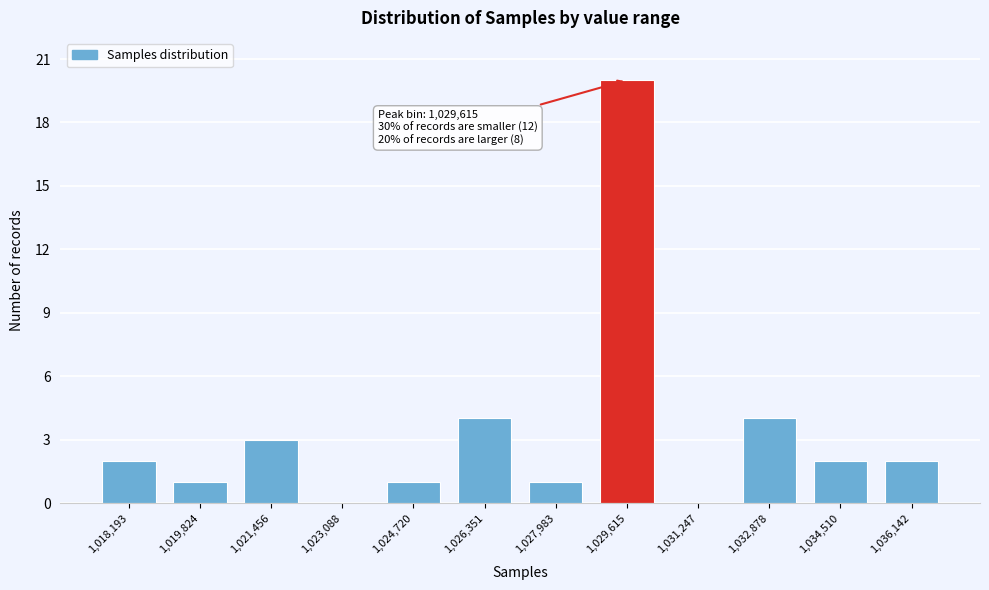

Reading right to left, extract all data points from this chart.

1,036,142=2	1,034,510=2	1,032,878=4	1,031,247=0	1,029,615=20	1,027,983=1	1,026,351=4	1,024,720=1	1,023,088=0	1,021,456=3	1,019,824=1	1,018,193=2